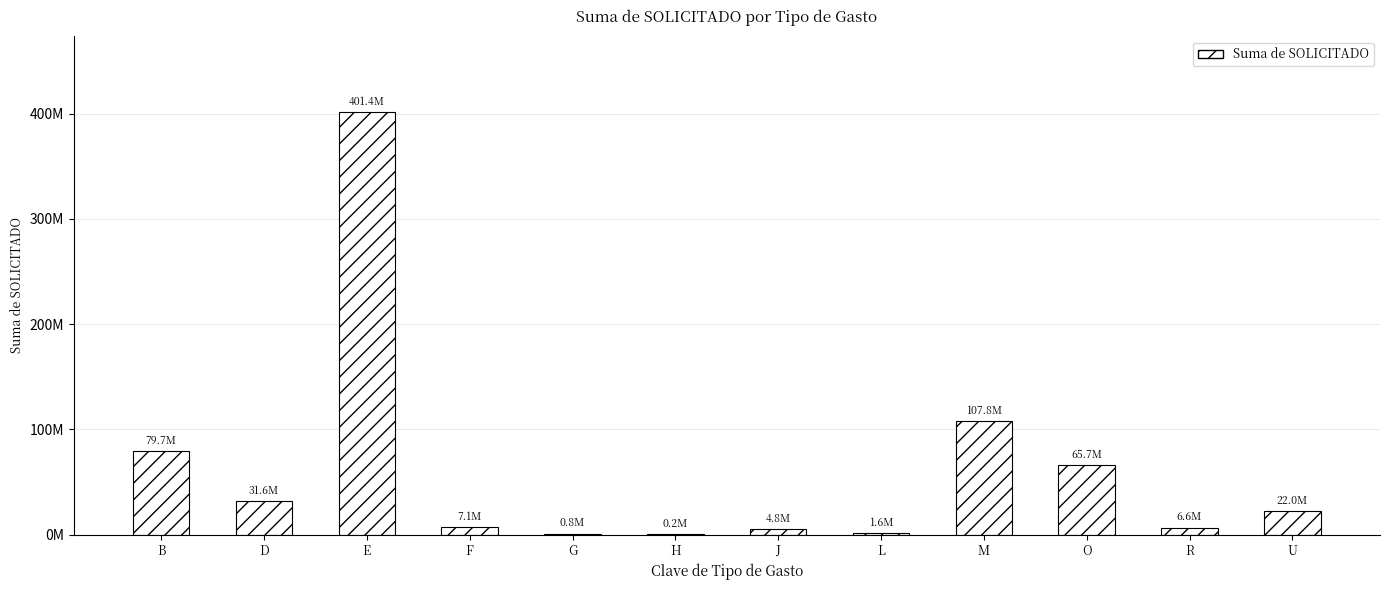

Reading left to right, extract all data points from this chart.

B=79749847.7	D=31626549.0	E=401352240.5	F=7085509.1	G=800098.9	H=197179.0	J=4802193.0	L=1650000.0	M=107807644.4	O=65675783.3	R=6560565.1	U=22000000.0